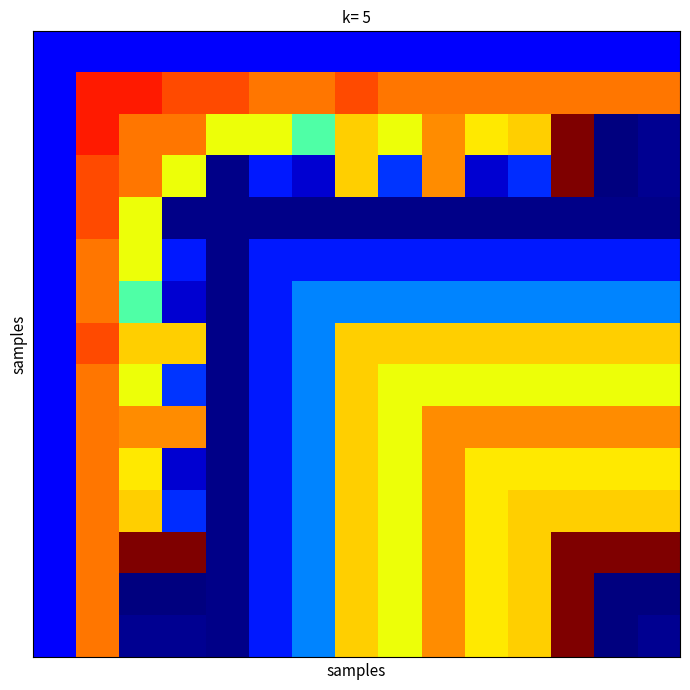

At which category is the sum across all series the highest?

1